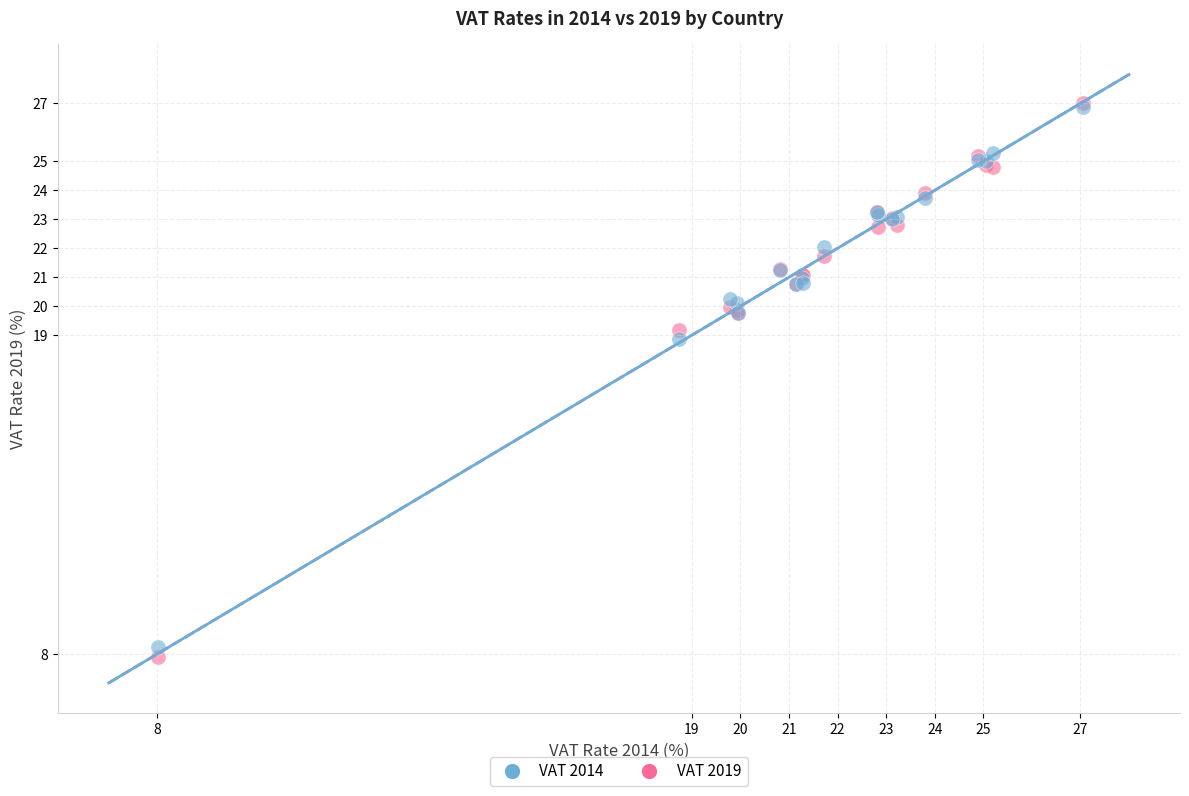

Across all series, what Y value is closest to 17?

18.9